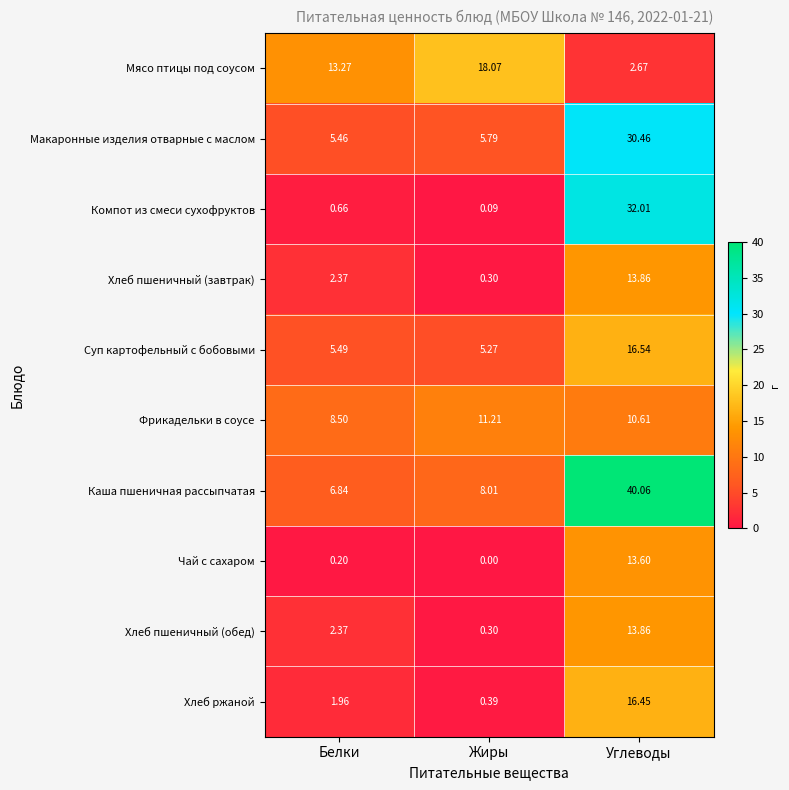

At which label does Чай с сахаром reach its peak?

Углеводы